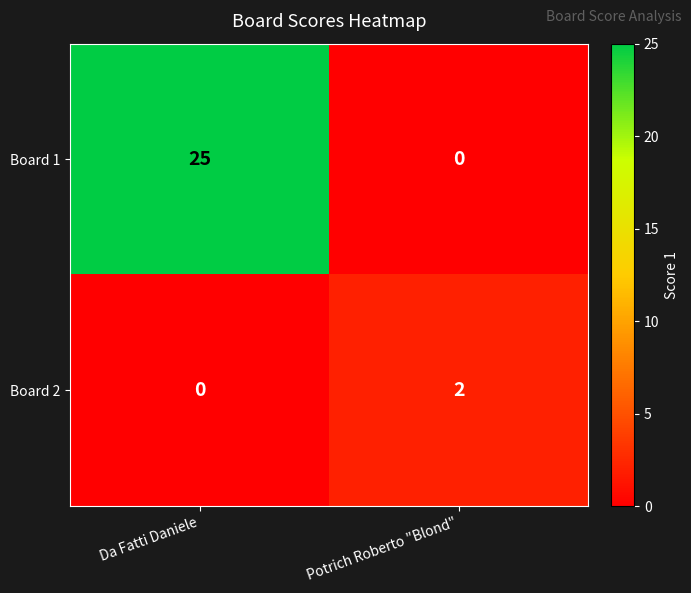

Where is Board 2 nearest to the value 1?

Da Fatti Daniele